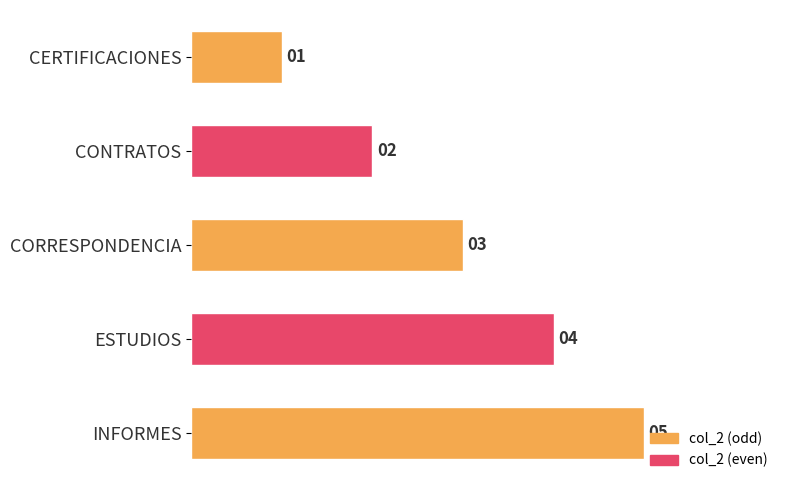

True or false: the data shows 5 at INFORMES.

True